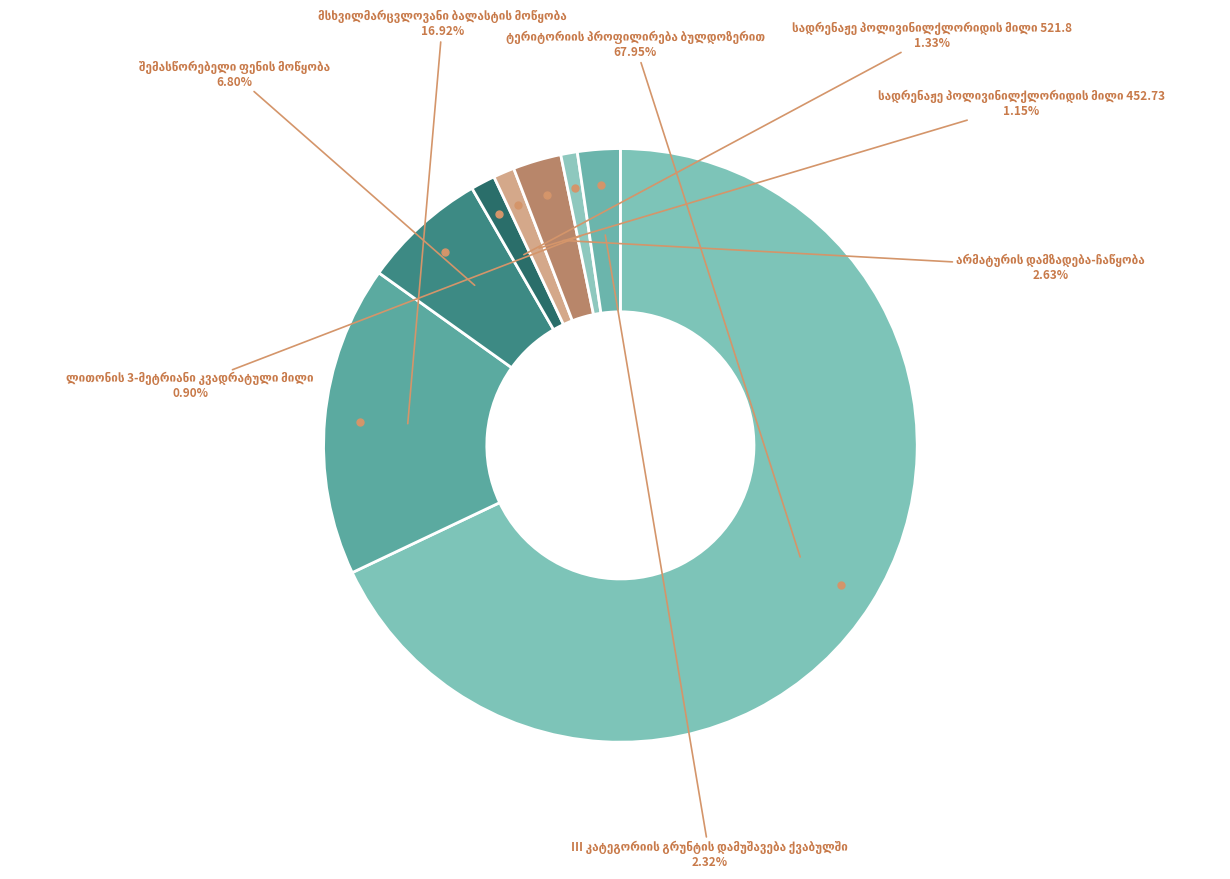

Is there any slice that represents more than half of the pie?

Yes